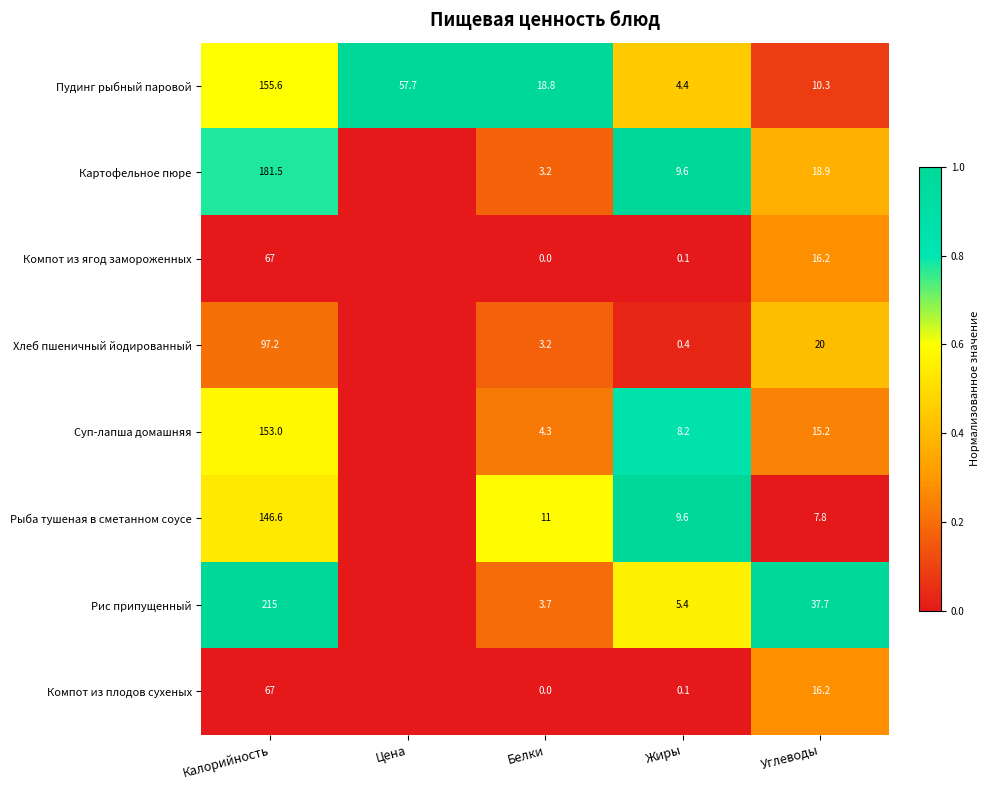

Rank the categories by Пудинг рыбный паровой value from lowest to highest.

Жиры, Углеводы, Белки, Цена, Калорийность